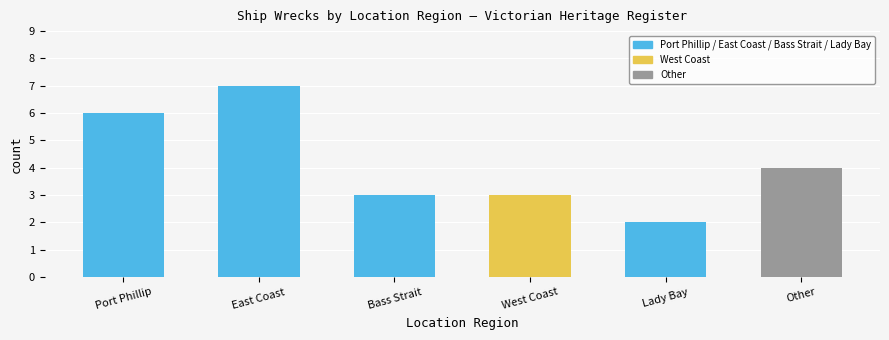

Reading left to right, what are all the values shown in this chart?

6	7	3	3	2	4